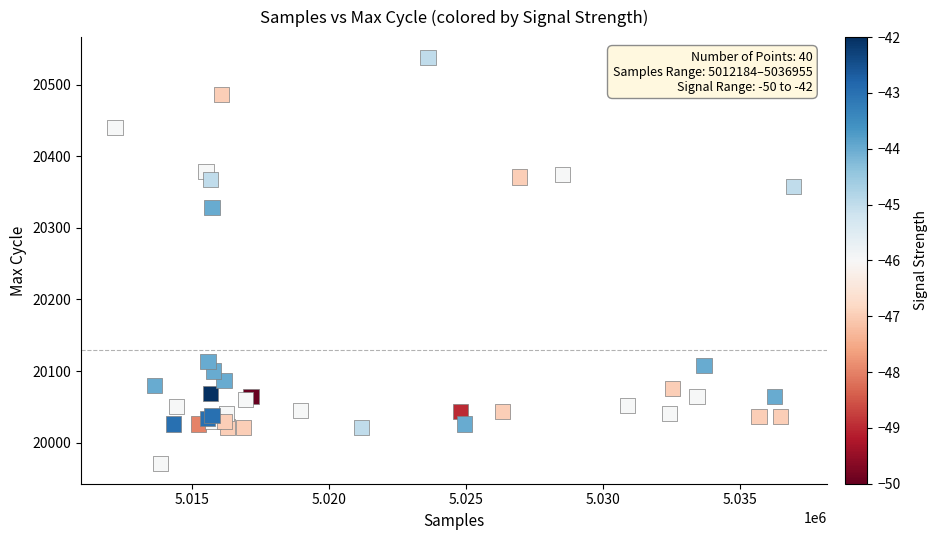

What Y value in the scatter plot is closest to 20254?

20328